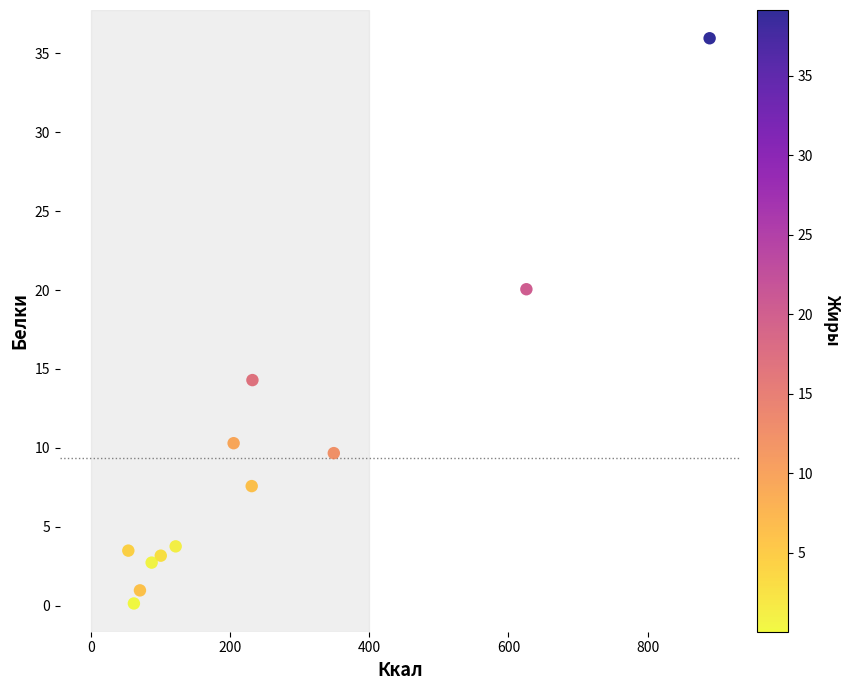

What Y value in the scatter plot is closest to 18?

20.1